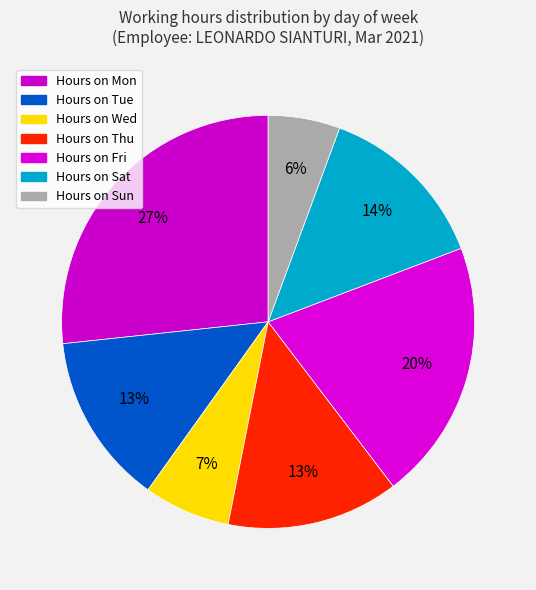

How many slices are in this pie chart?

7